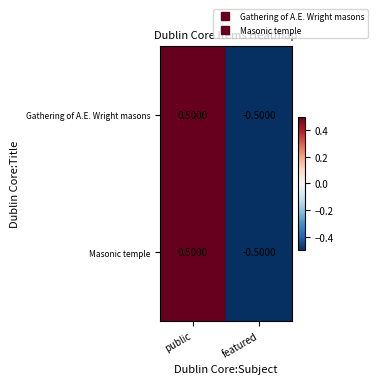

How many data points does each series have?

2